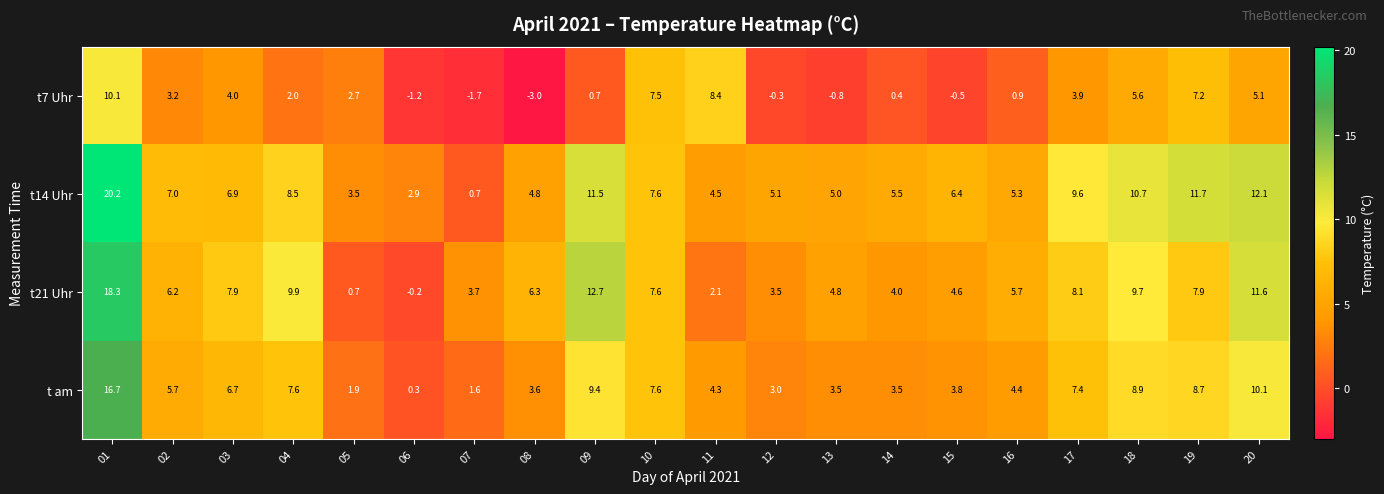

Which label corresponds to the smallest value in the chart?

08